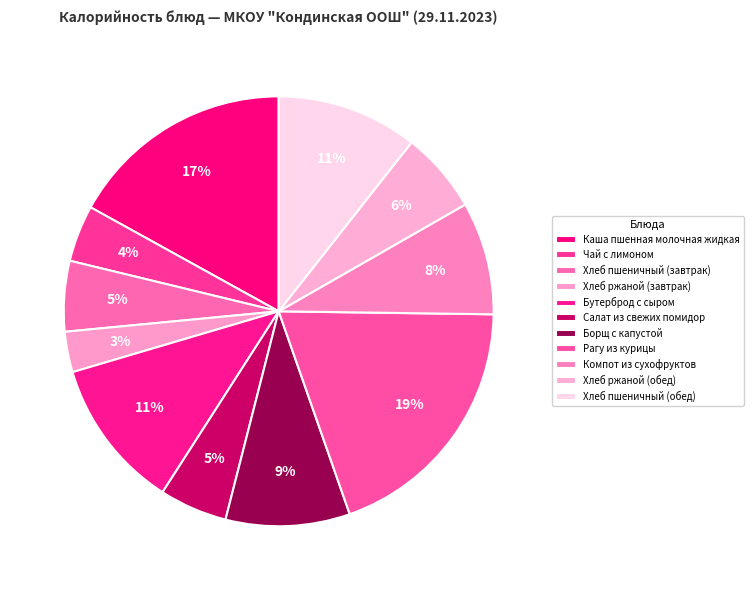

How many slices are in this pie chart?

11